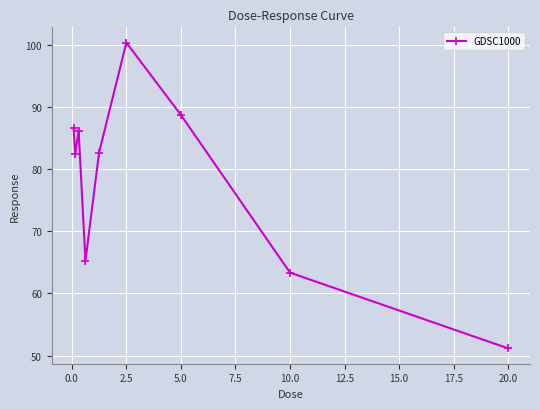

True or false: there are more than 1 points higher than both neighbors.

True